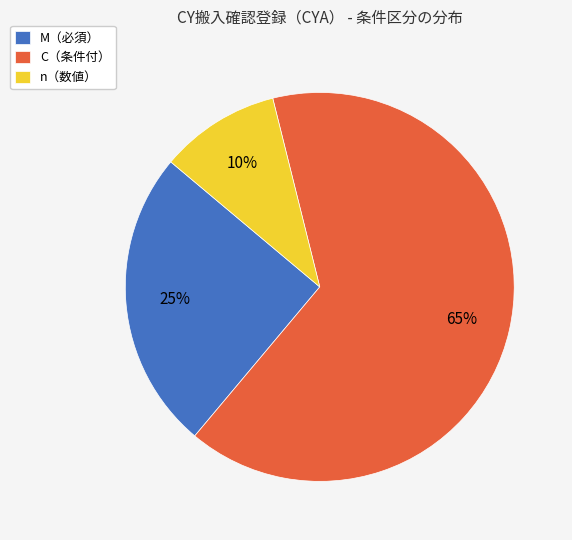

To the nearest percent, what portion does C（条件付） represent?

65%